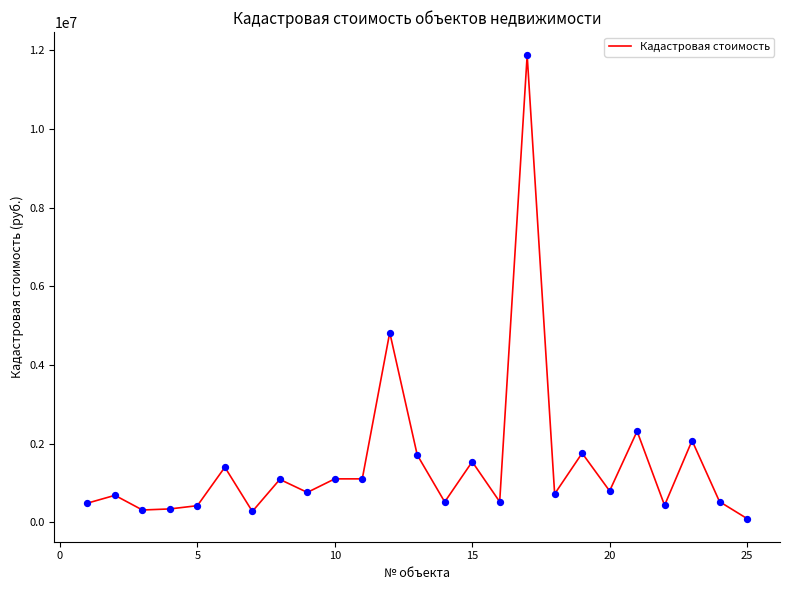

What is the greatest value displayed?

11876894.0